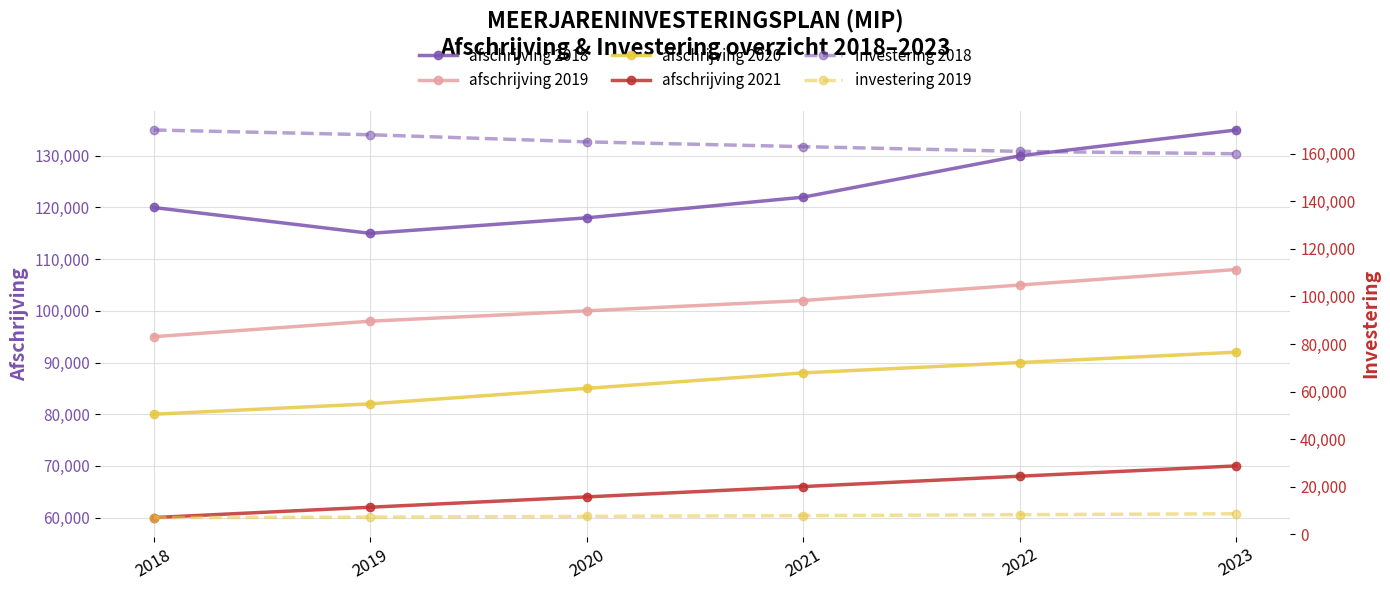

Is the value of investering 2018 at 2018 greater than the value of afschrijving 2018 at 2018?

Yes